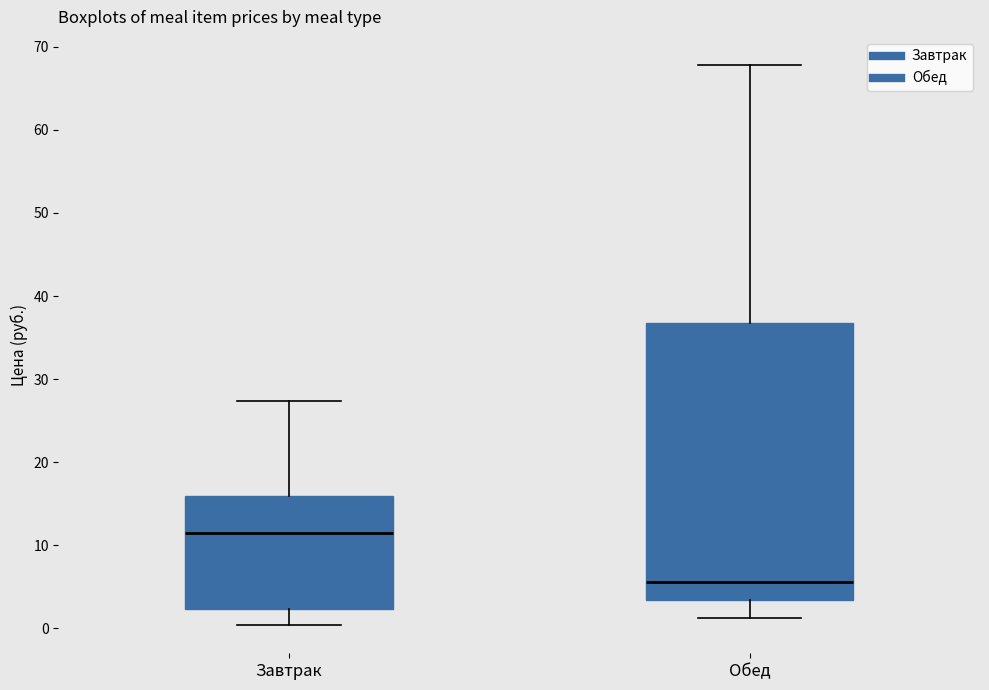

Reading left to right, transcribe this box plot: for each box, give where its median line is, the range the box spans, and where its two whiskers end, as read against the y-axis. The values are not printed on the chart, so give them approximately, as read against the axis.

Завтрак: median 11, box 2 to 16, whiskers 0 to 27
Обед: median 6, box 3 to 37, whiskers 1 to 68